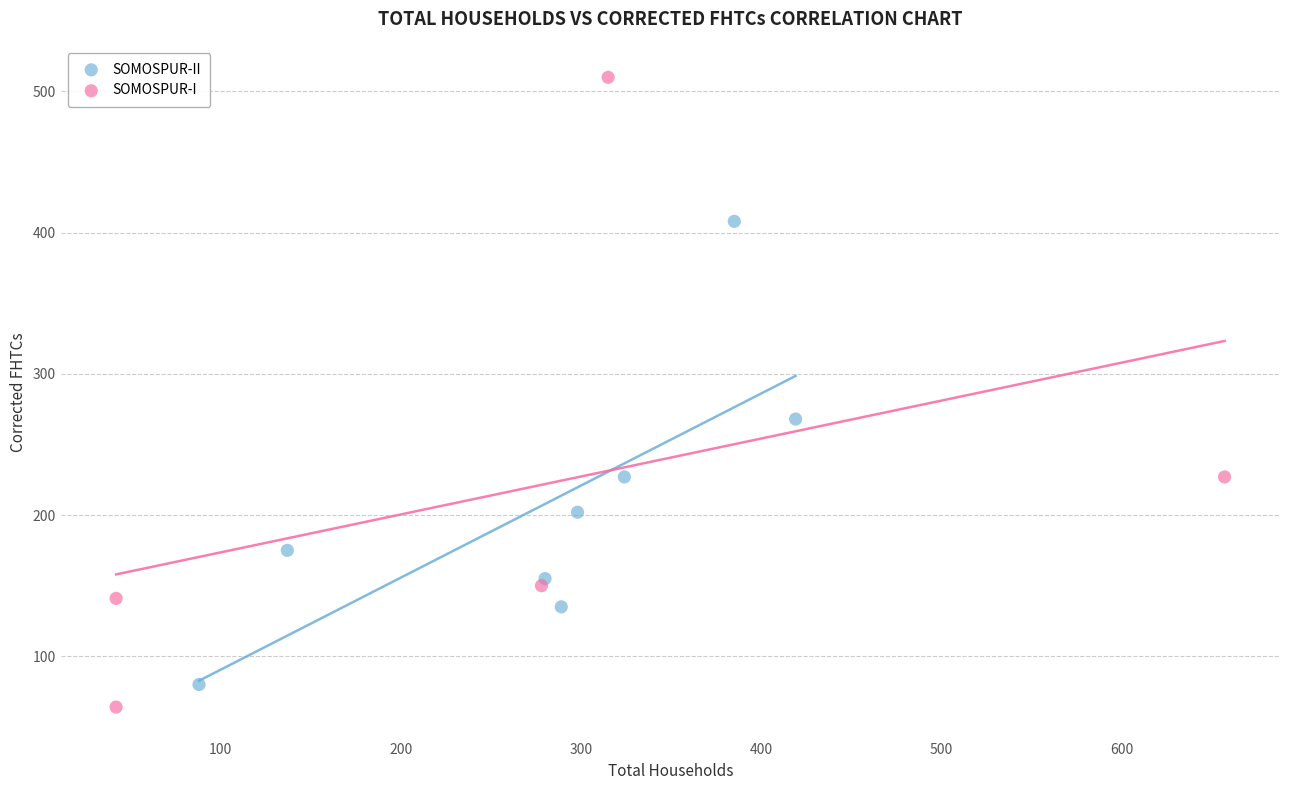

Which series has the widest spread of Y values?

SOMOSPUR-I